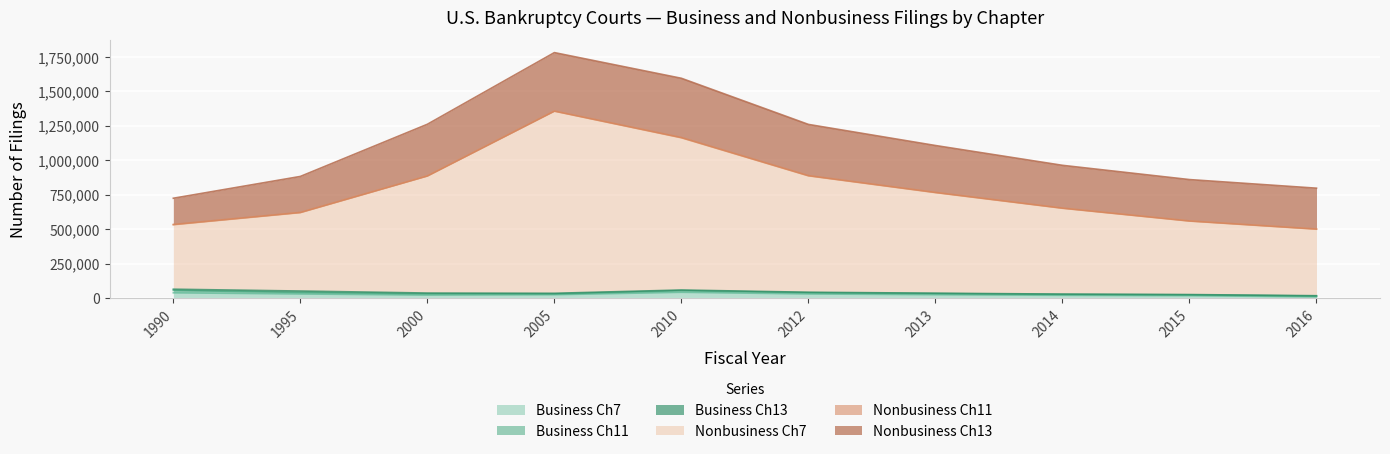

How many categories are shown in the chart?

10